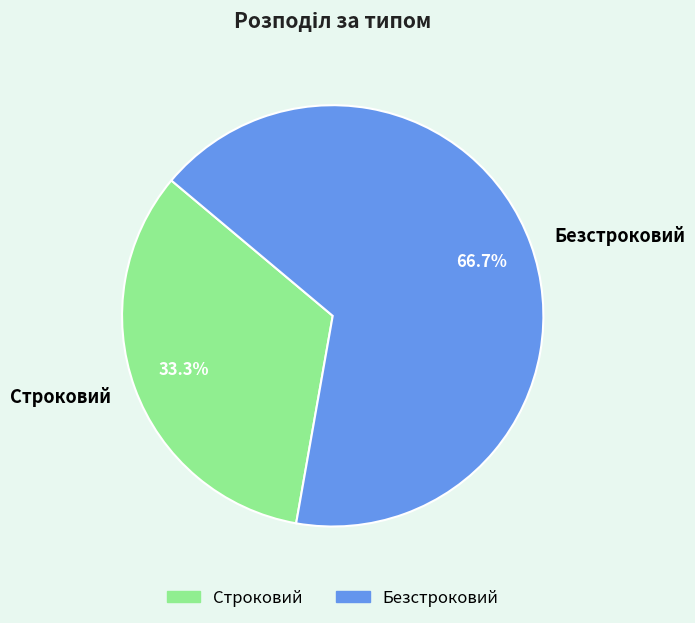

What percentage do Строковий and Безстроковий together represent?

100.0%